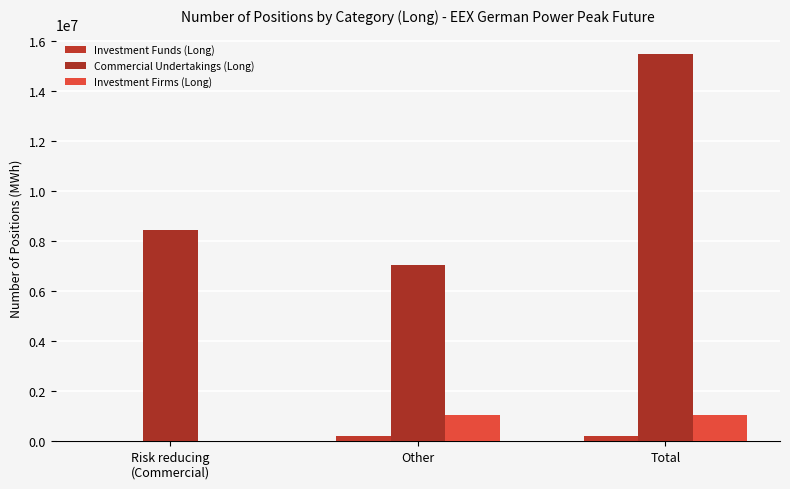

What is the difference between the highest and lowest values at Risk reducing
(Commercial)?

8453052